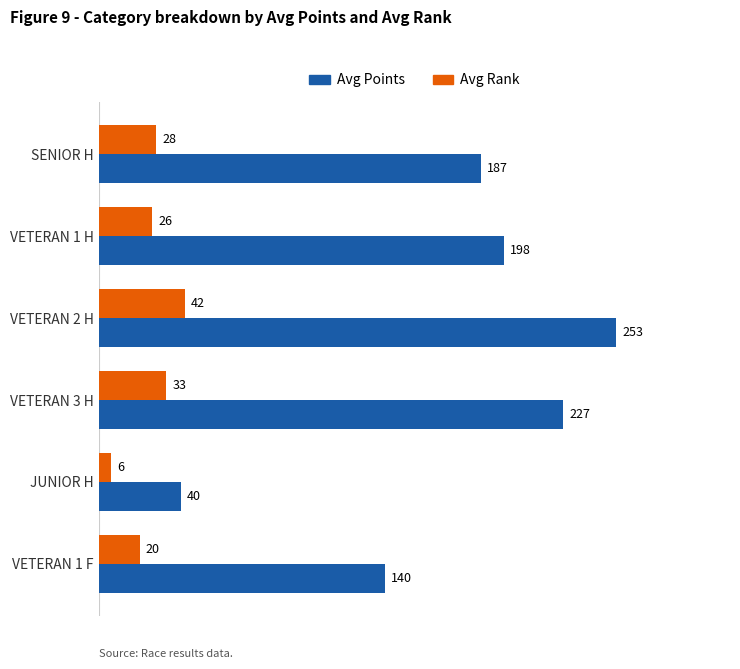

What is the greatest value displayed?

253